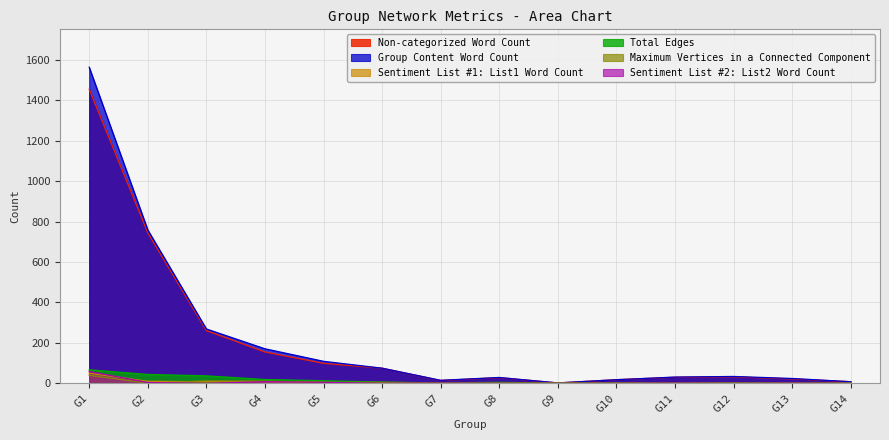

At how many categories does at least one series exceed 1555?

1